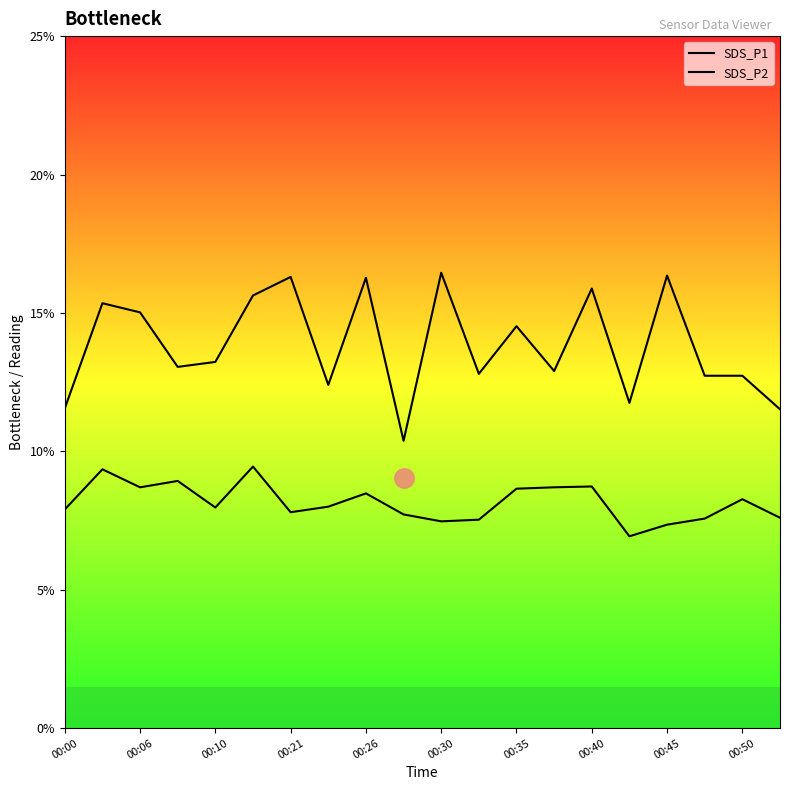

Which category has the lowest value across all series?

15